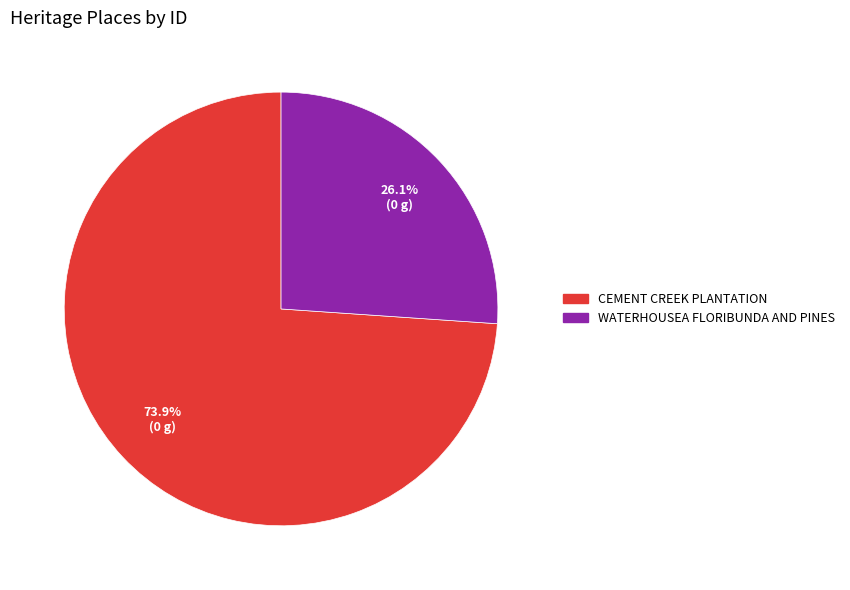

To the nearest percent, what is the combined percentage of CEMENT CREEK PLANTATION and WATERHOUSEA FLORIBUNDA AND PINES?

100%